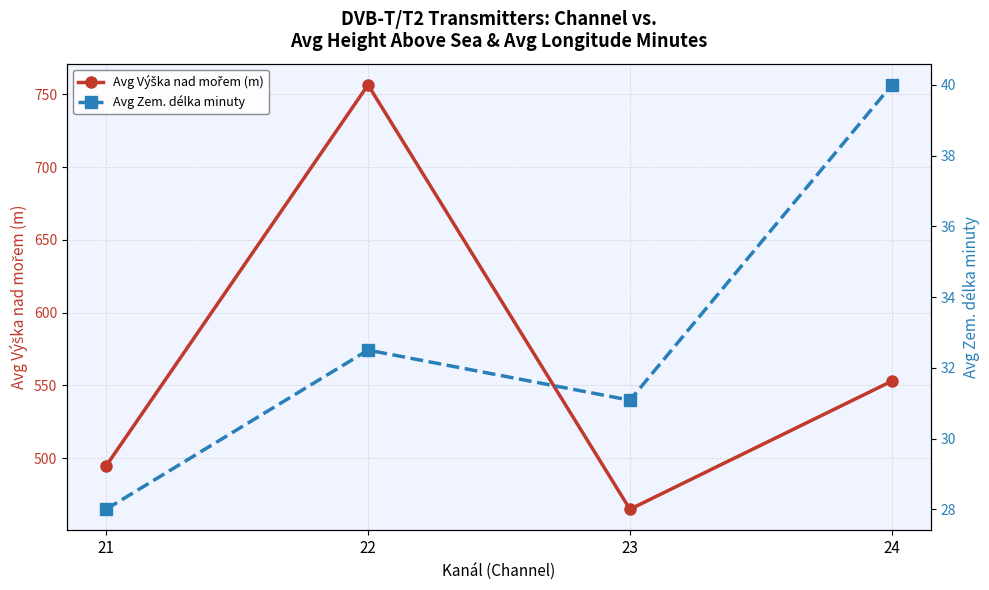

At how many categories does at least one series exceed 616?

1